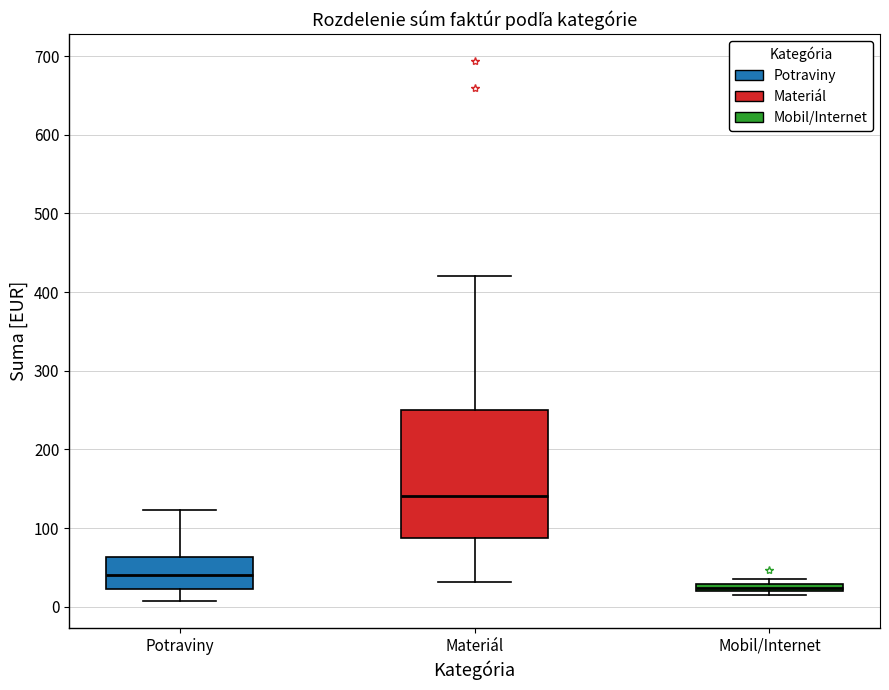

Comparing the boxes themselves (not the whiskers), which one is the tallest?

Materiál